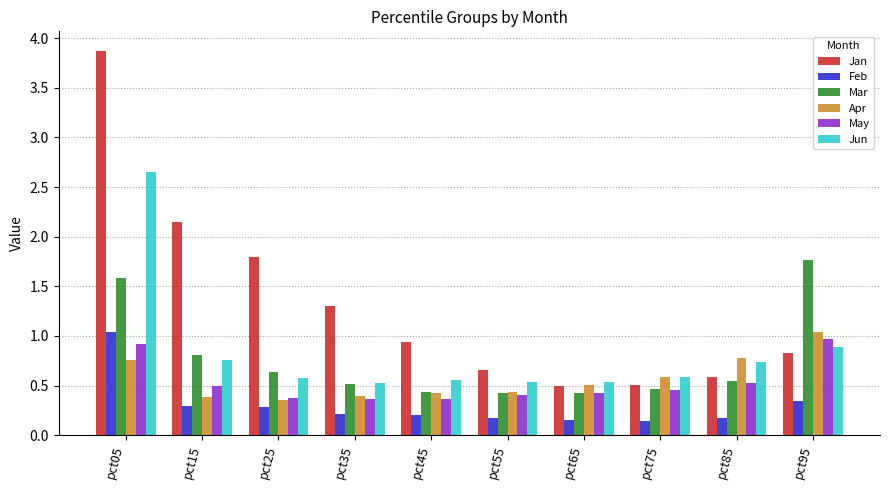

What is the sum of the Mar values at pct45 and pct75?

0.9